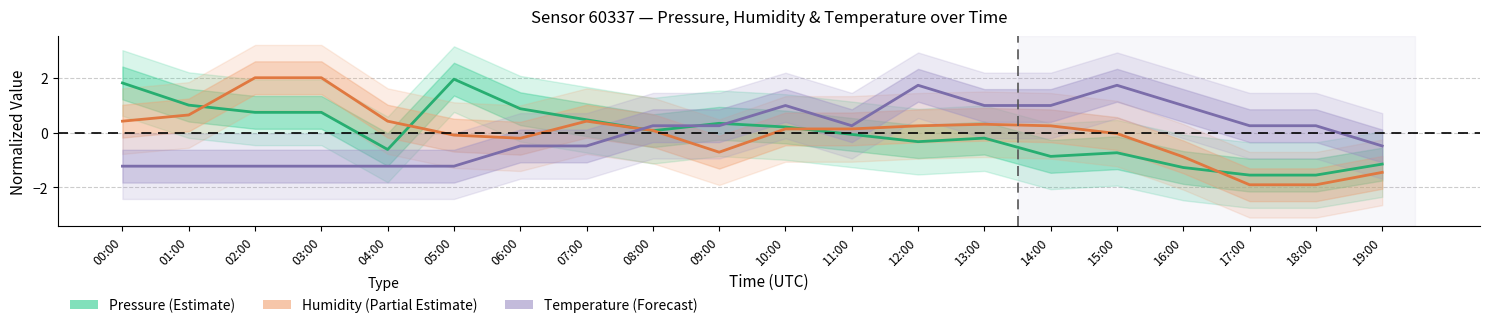

What value does the Humidity (Partial Estimate) series have at 09:00?

-0.7